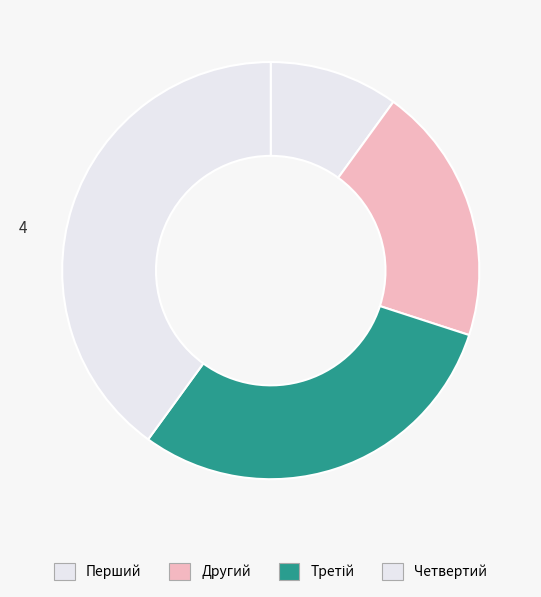

How many segments does this pie chart have?

4